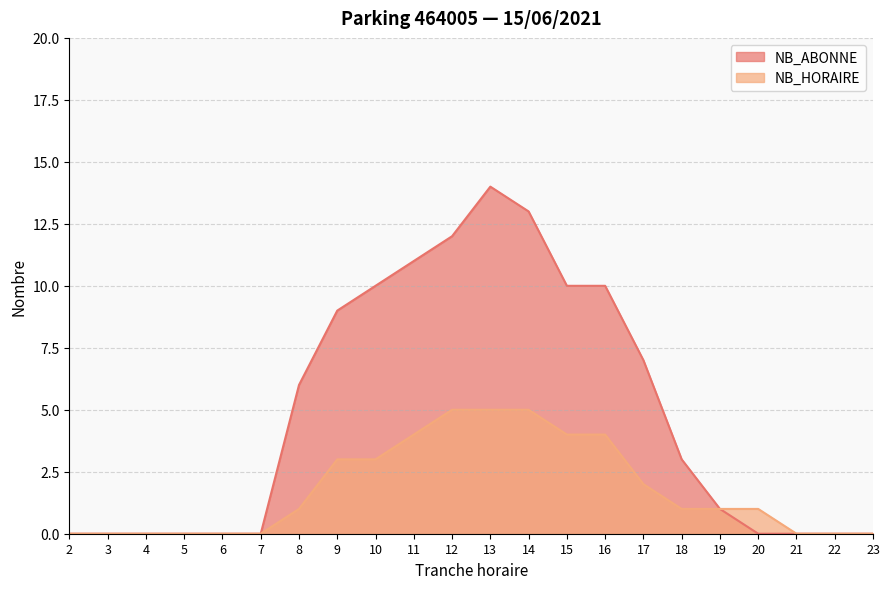

At which label is NB_HORAIRE closest to 2?

17